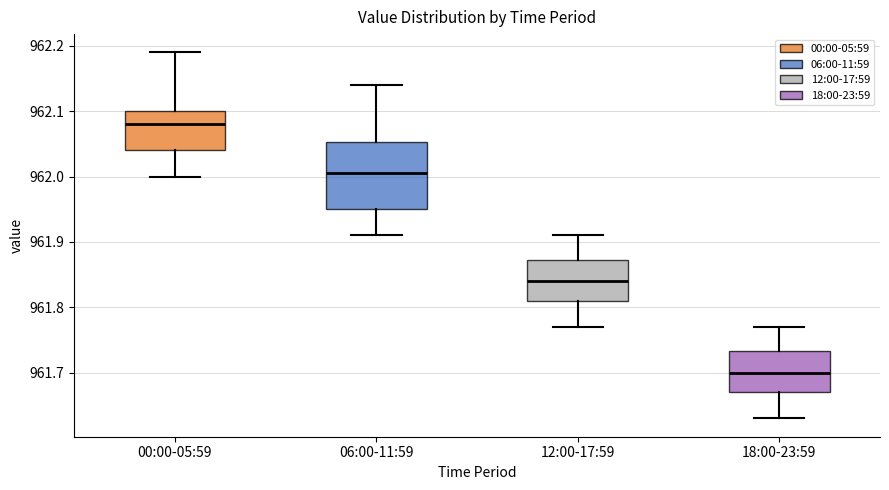

Where does the median line of the box for 00:00-05:59 sit on the y-axis? The values are not printed on the chart, so give them approximately, as read against the axis.

962.08